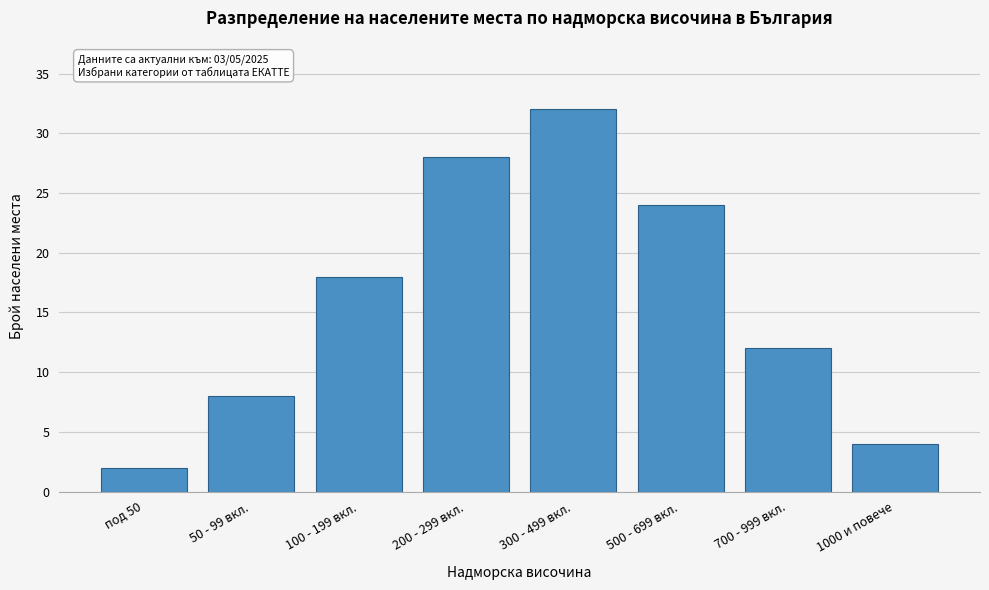

Reading left to right, transcribe all the data shown in this chart.

2	8	18	28	32	24	12	4